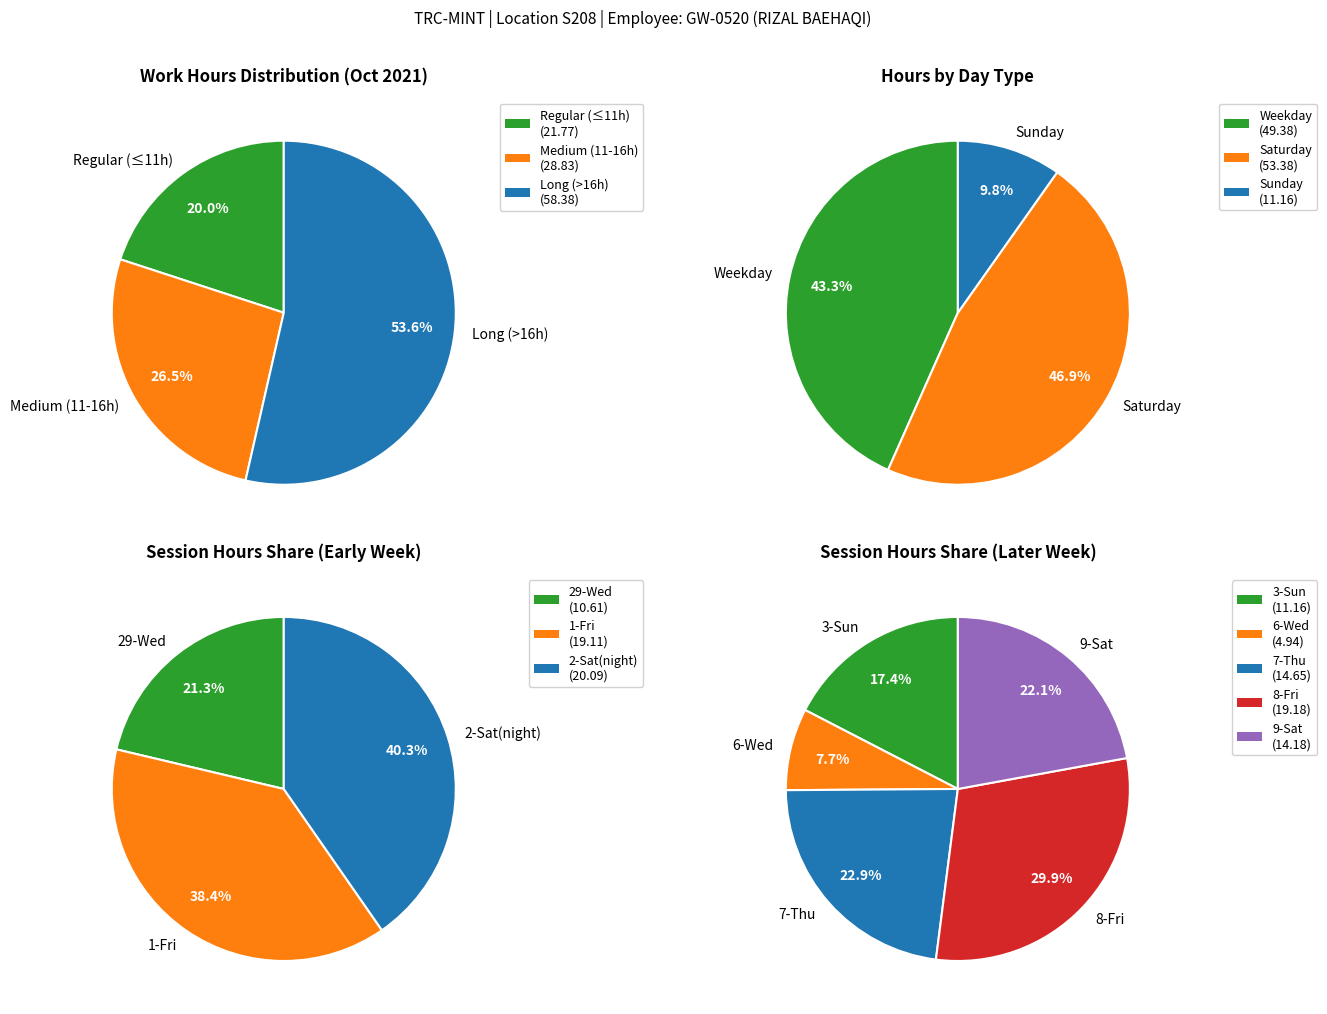

Is the sum of 2-Sat(2) and 7-Thu greater than half?

No